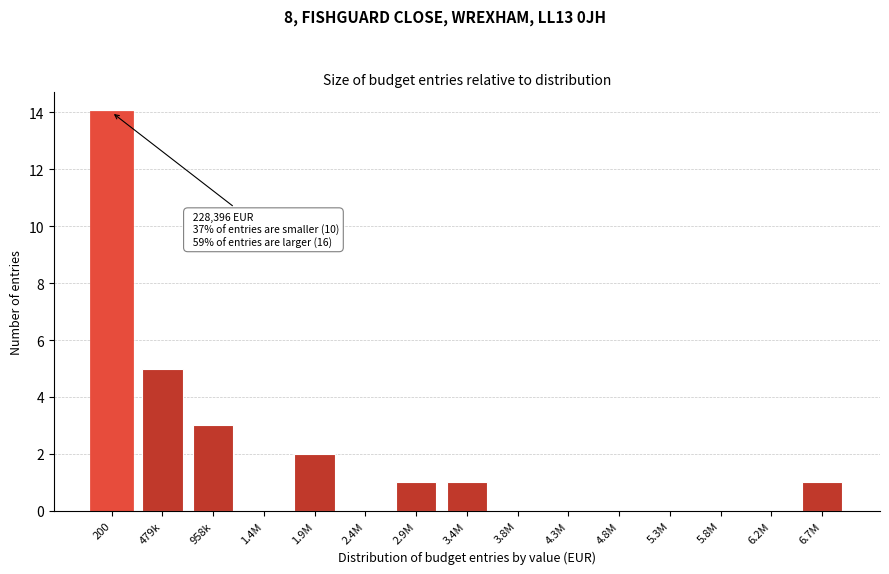

Reading left to right, transcribe all the data shown in this chart.

200=14	479k=5	958k=3	1.4M=0	1.9M=2	2.4M=0	2.9M=1	3.4M=1	3.8M=0	4.3M=0	4.8M=0	5.3M=0	5.8M=0	6.2M=0	6.7M=1